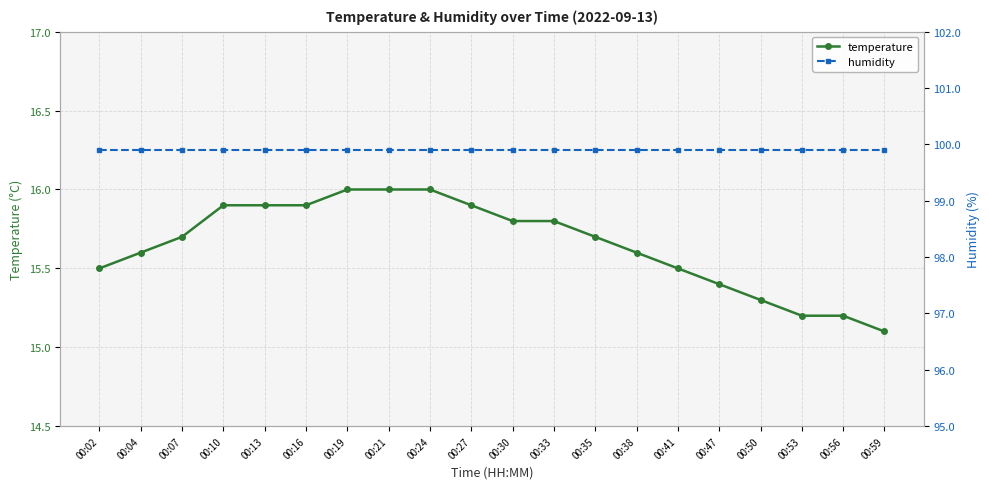

True or false: humidity and temperature intersect in this chart.

False